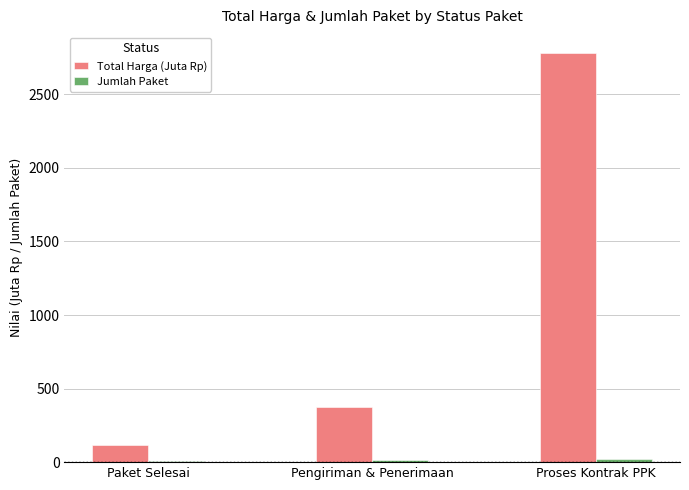

What is the difference between the Total Harga (Juta Rp) values at Paket Selesai and Proses Kontrak PPK?

2668.6